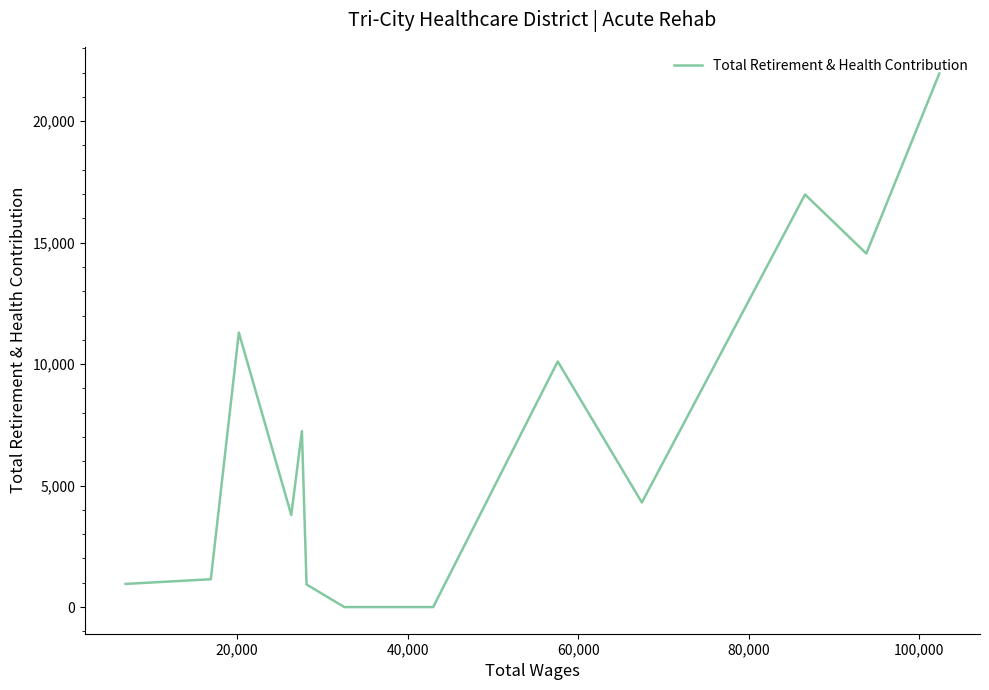

What is the average value?

7173